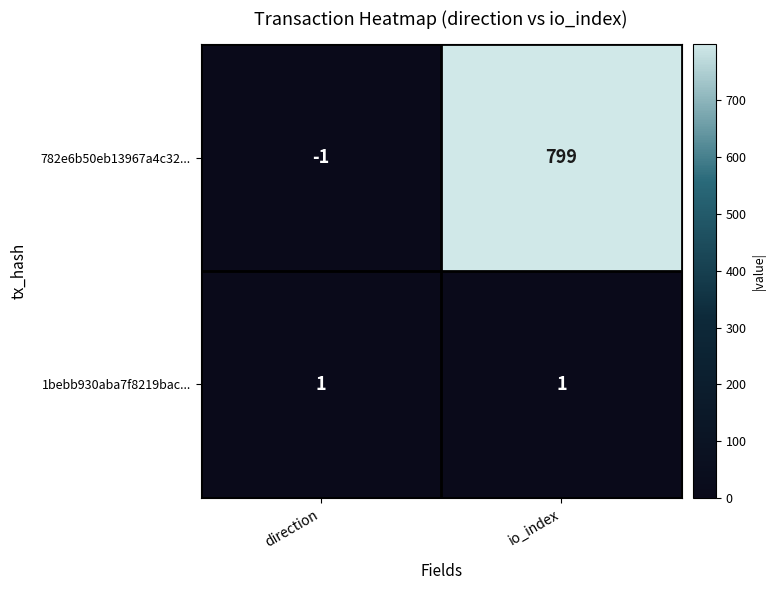

What is the difference between the maximum and minimum values in the 782e6b50eb13967a4c32... series?

800